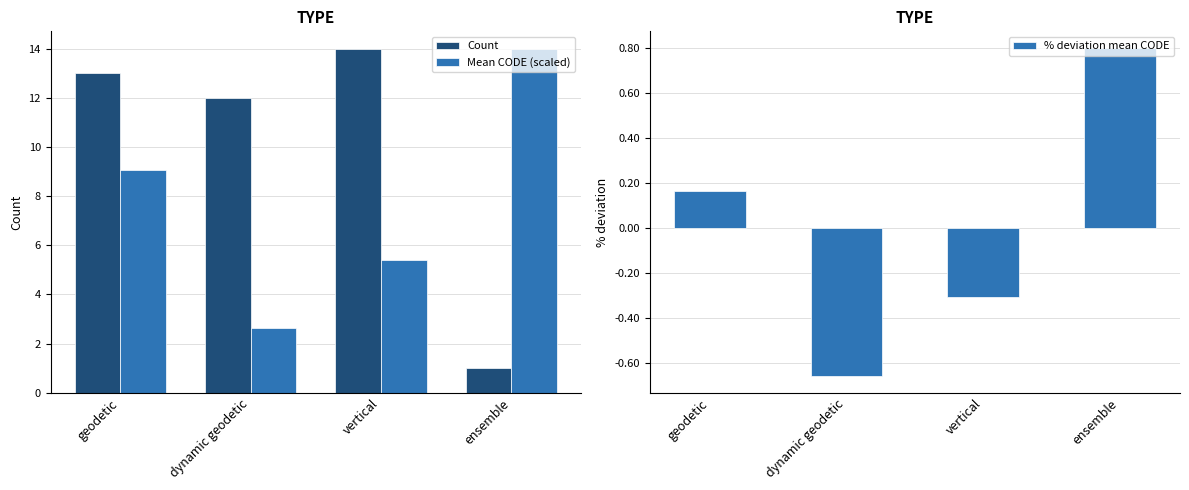

What is the label of the 4th bar from the left?

ensemble